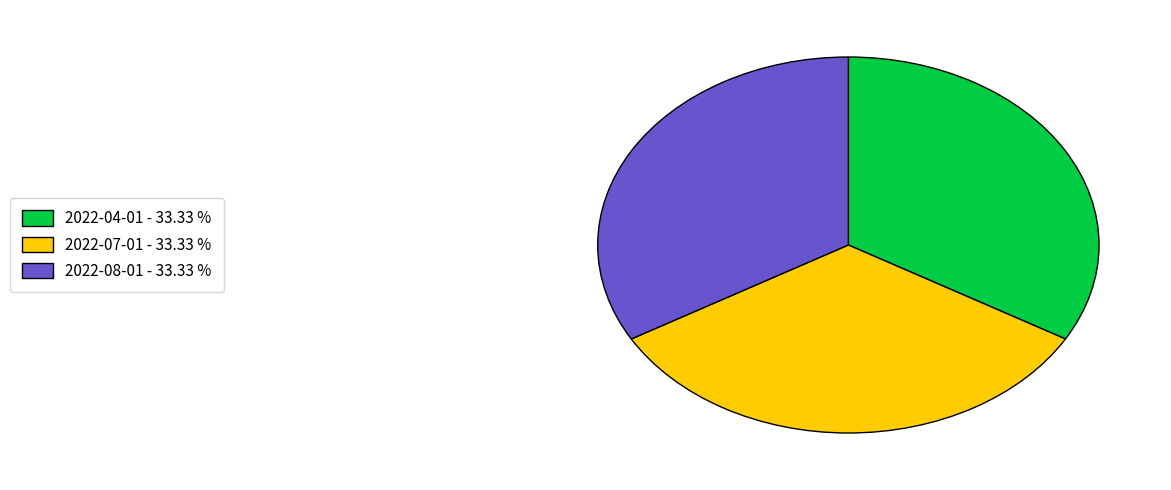

Do 2022-04-01 - 33.33 % and 2022-07-01 - 33.33 % together represent more than half of the pie?

Yes